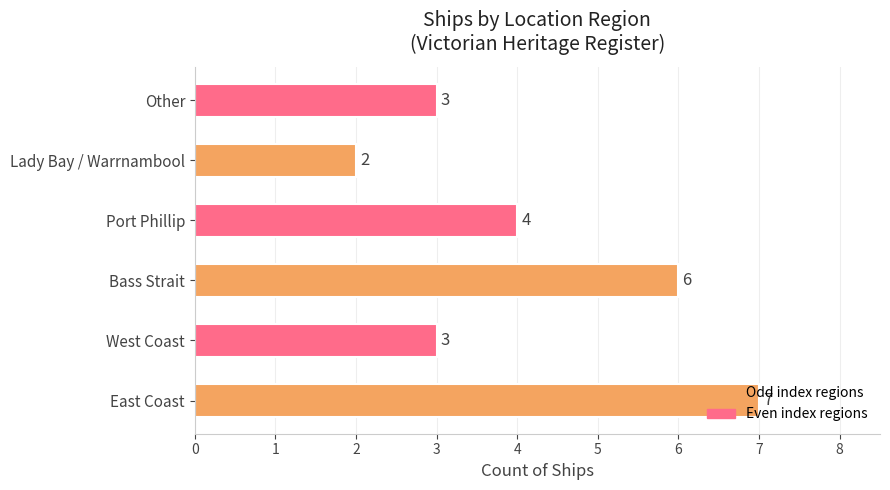

What is the difference between the maximum and minimum values?

5